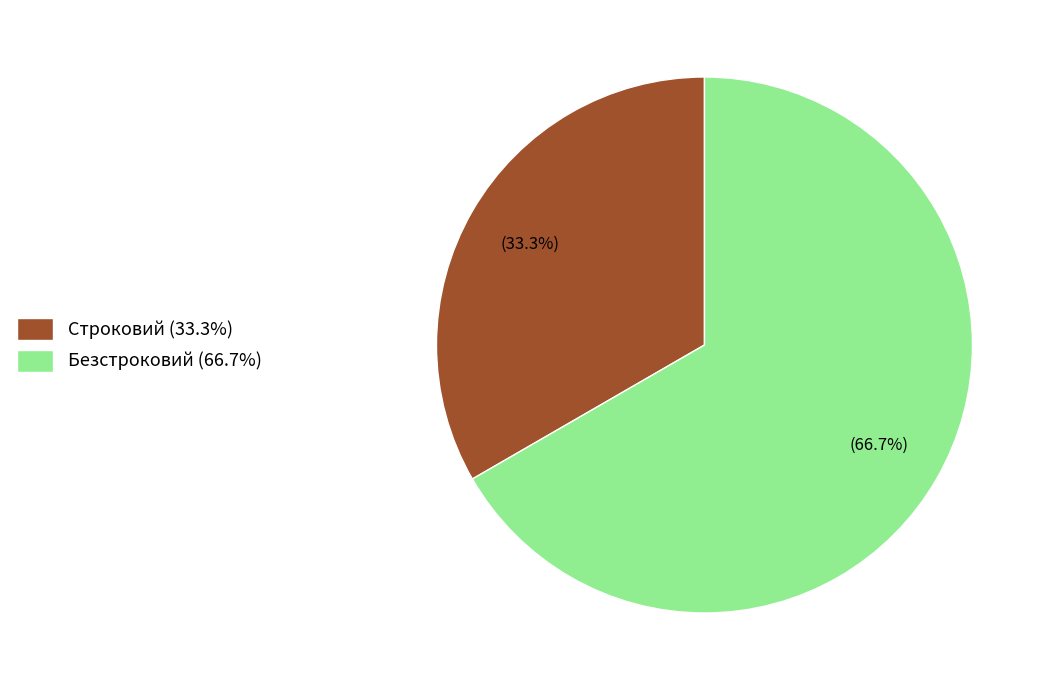

What is the ratio of the value at Безстроковий to the value at Строковий?

2.0